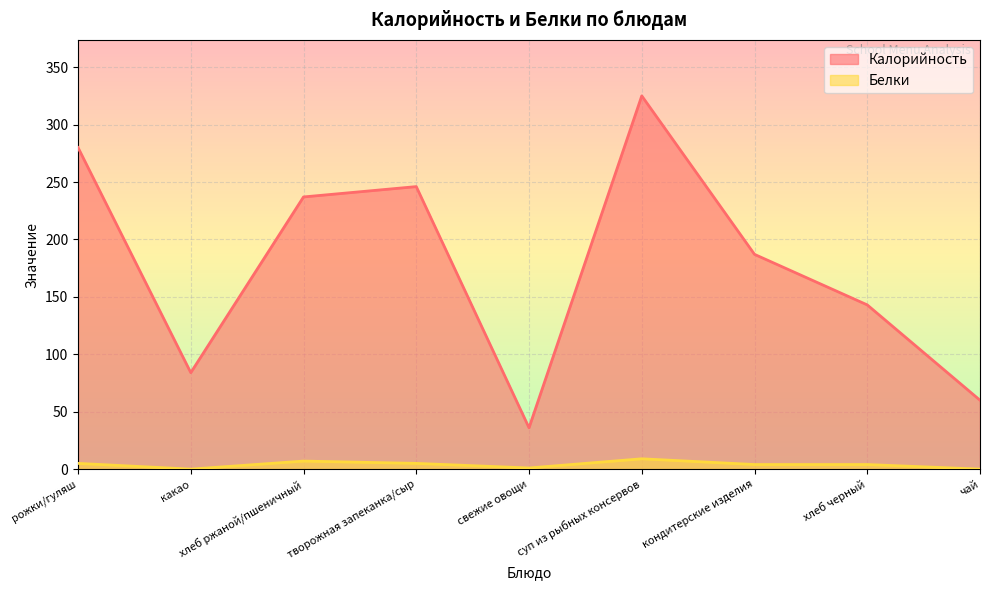

Reading right to left, transcribe all the data shown in this chart.

Калорийность: чай=60	хлеб черный=143	кондитерские изделия=187	суп из рыбных консервов=325	свежие овощи=36	творожная запеканка/сыр=246	хлеб ржаной/пшеничный=237	какао=84	рожки/гуляш=280
Белки: чай=0	хлеб черный=4	кондитерские изделия=4	суп из рыбных консервов=9	свежие овощи=1	творожная запеканка/сыр=5	хлеб ржаной/пшеничный=7	какао=0	рожки/гуляш=5